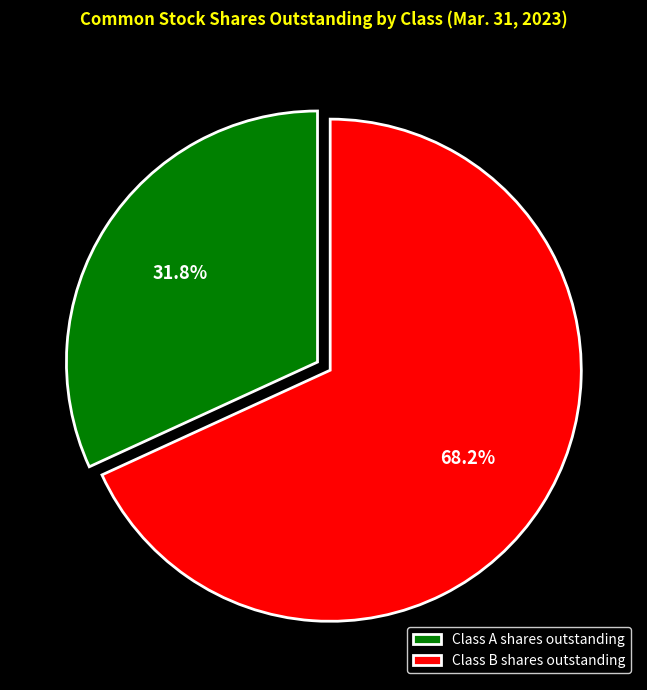

Does Class A shares outstanding represent more than half of the total?

No